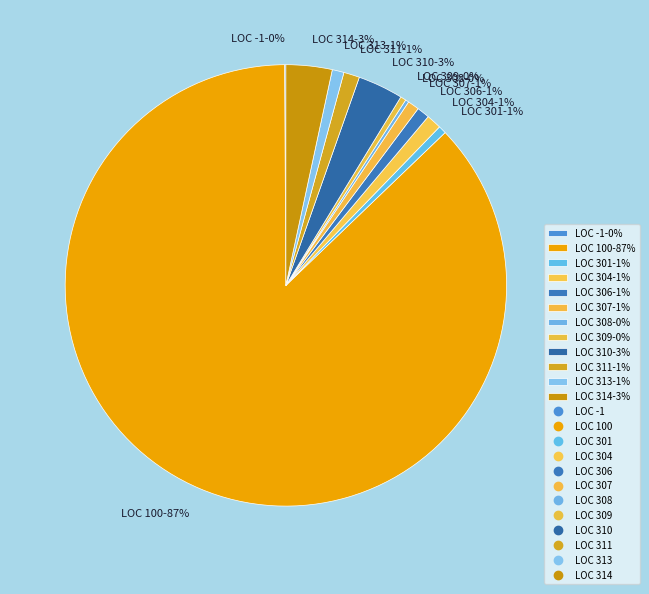

Is it true that LOC 310-3% is 18% of the pie?

False